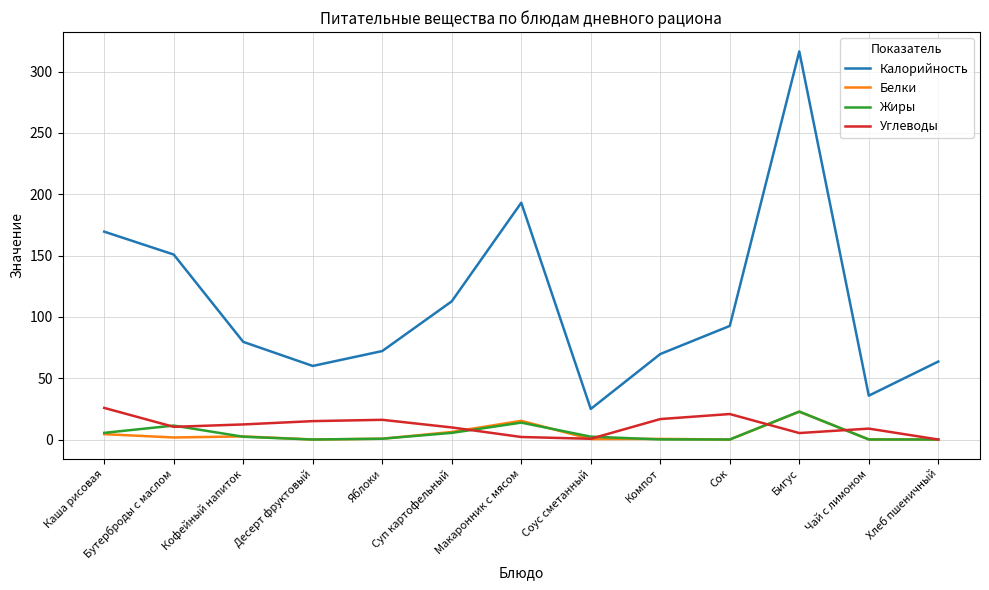

Where does the Жиры series first go above 2?

Каша рисовая